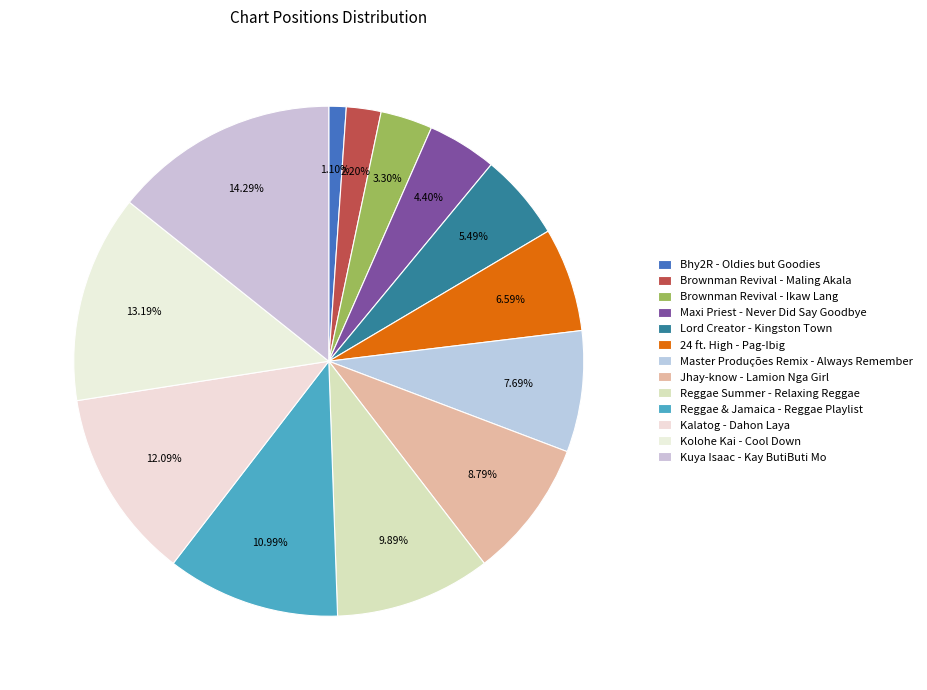

Rank the categories by value from highest to lowest.

Kuya Isaac - Kay ButiButi Mo, Kolohe Kai - Cool Down, Kalatog - Dahon Laya, Reggae & Jamaica - Reggae Playlist, Reggae Summer - Relaxing Reggae, Jhay-know - Lamion Nga Girl, Master Produções Remix - Always Remember, 24 ft. High - Pag-Ibig, Lord Creator - Kingston Town, Maxi Priest - Never Did Say Goodbye, Brownman Revival - Ikaw Lang, Brownman Revival - Maling Akala, Bhy2R - Oldies but Goodies